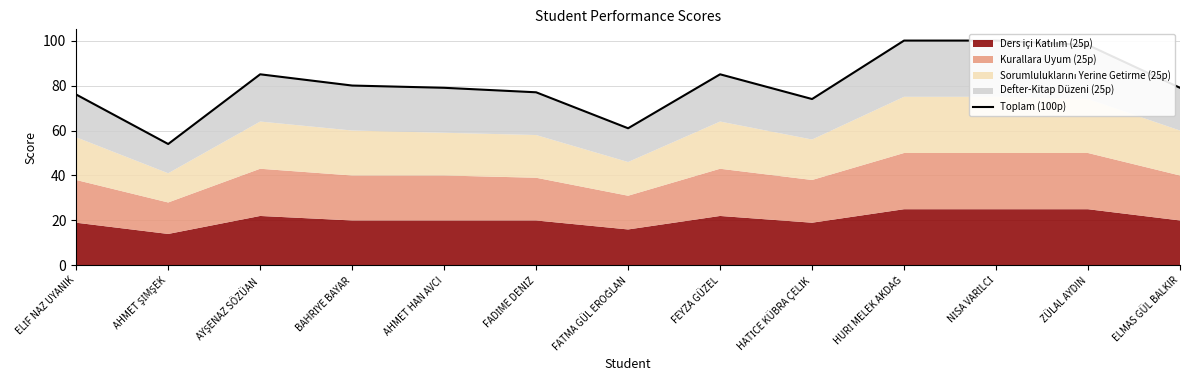

Reading right to left, transcribe all the data shown in this chart.

ELMAS GÜL BALKIR=79	ZÜLAL AYDIN=98	NİSA VARİLCİ=100	HURİ MELEK AKDAĞ=100	HATİCE KÜBRA ÇELİK=74	FEYZA GÜZEL=85	FATMA GÜL EROĞLAN=61	FADİME DENİZ=77	AHMET HAN AVCI=79	BAHRİYE BAYAR=80	AYŞENAZ SÖZÜAN=85	AHMET ŞİMŞEK=54	ELİF NAZ UYANIK=76